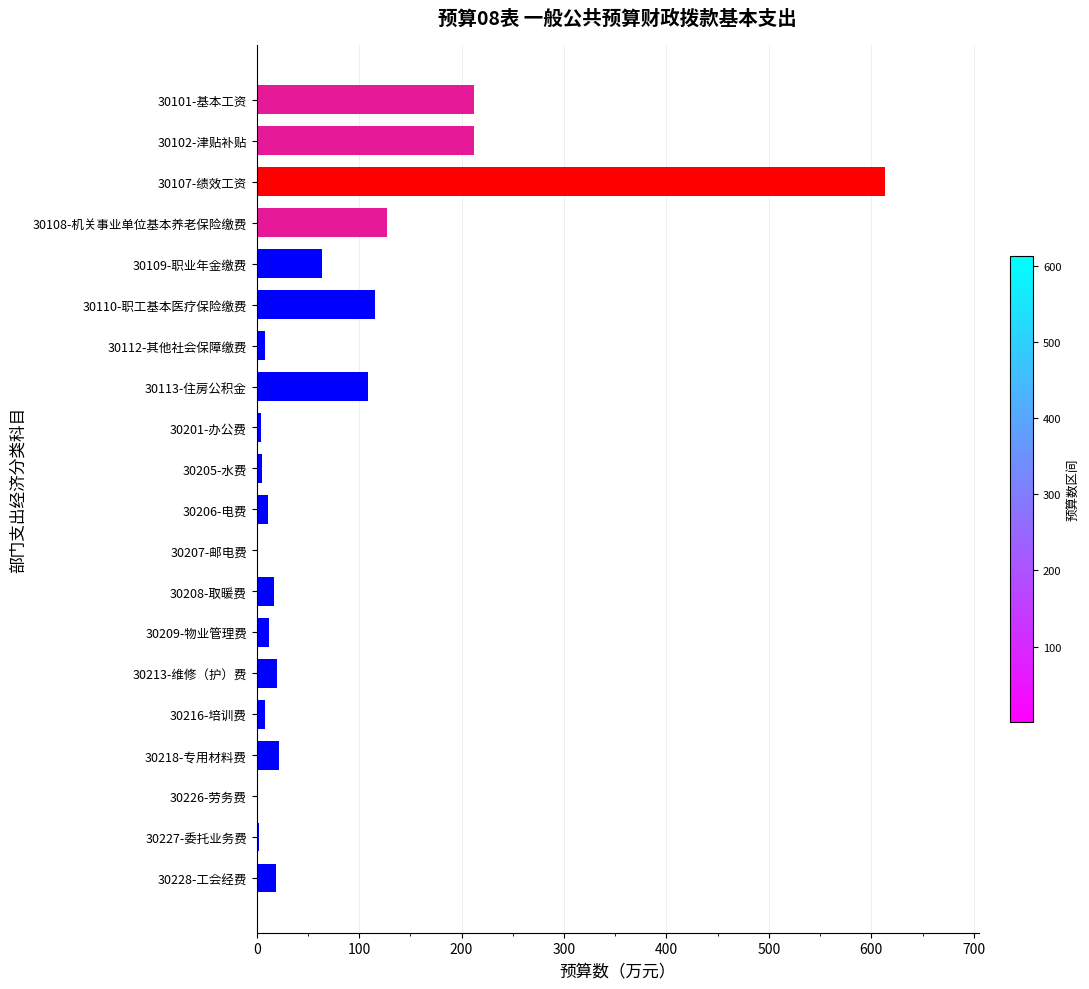

True or false: the data shows 163.2 at 30110-职工基本医疗保险缴费.

False